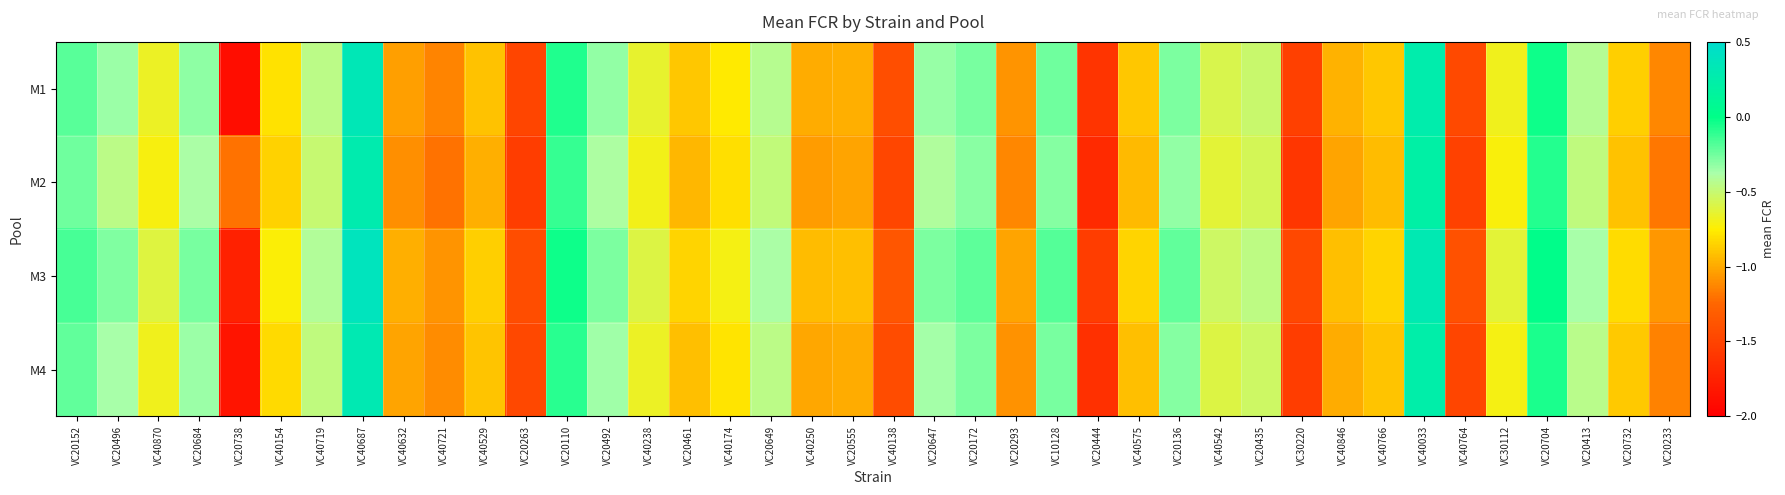

At which category does the chart reach its peak across all series?

VC40687